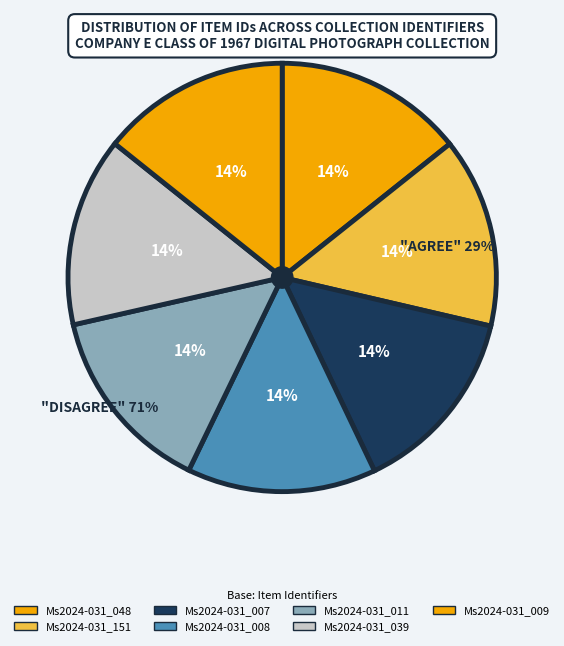

What is the total percentage of Ms2024-031_048 and Ms2024-031_011?

28.6%